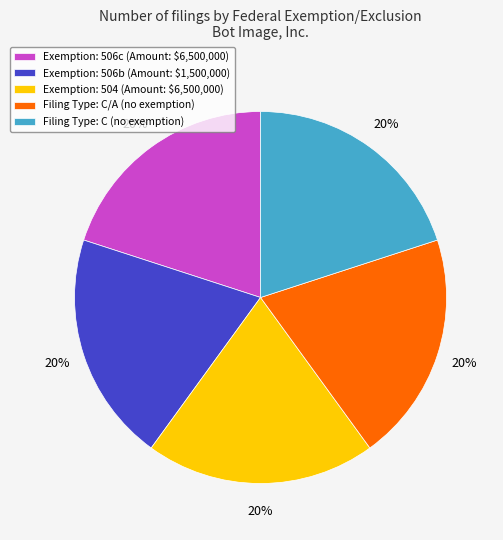

To the nearest percent, what is the average slice percentage?

20%